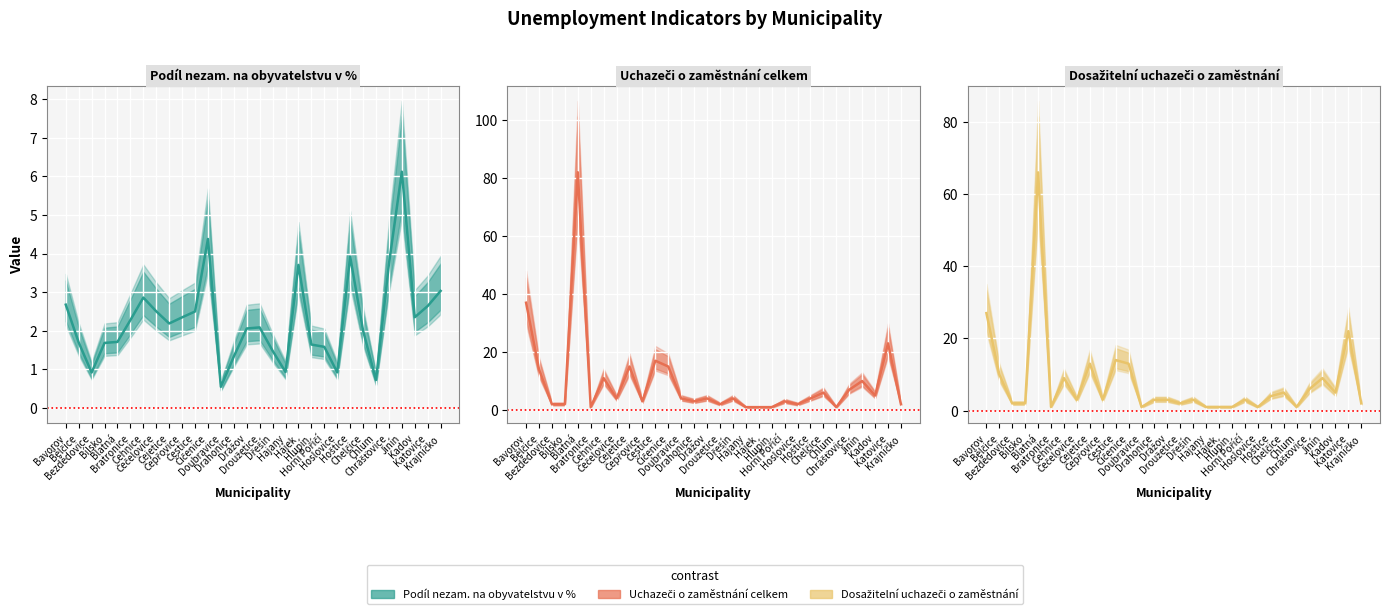

Between Čejetice and Čestice, which series saw the biggest shift?

Uchazeči o zaměstnání celkem